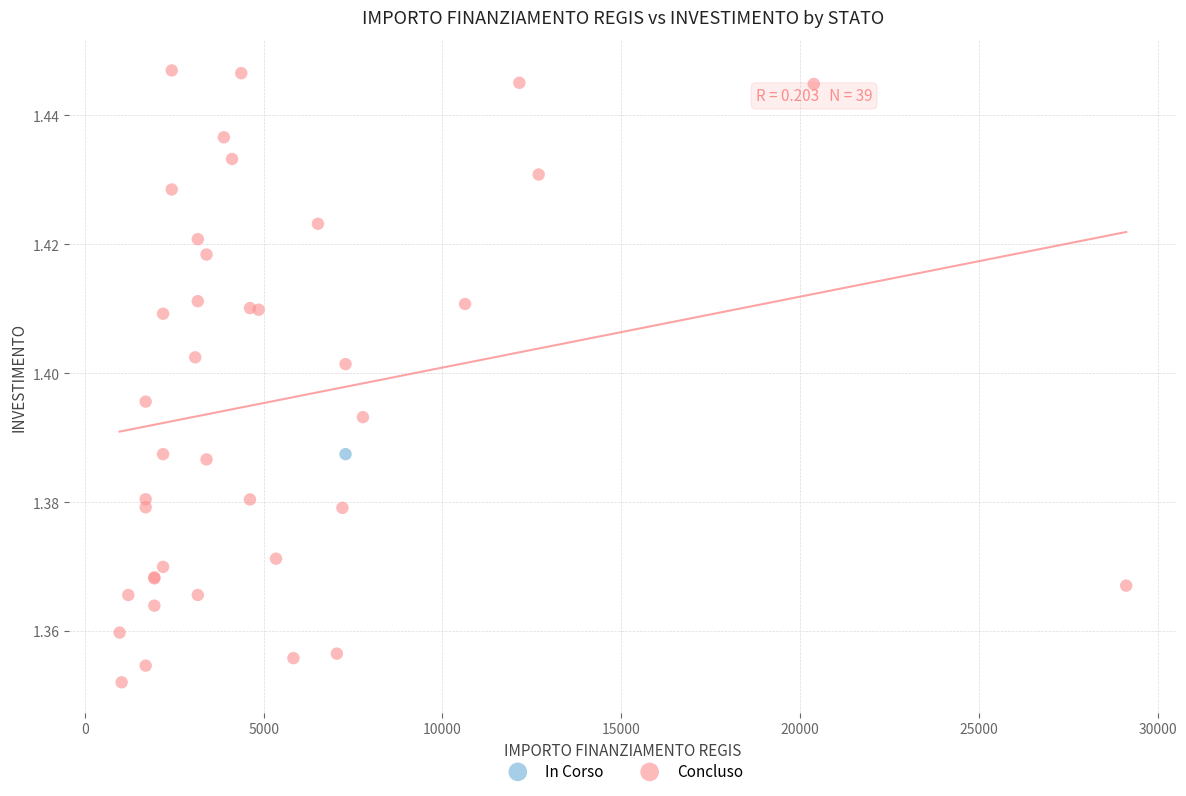

What are all the series names shown in the legend?

In Corso, Concluso